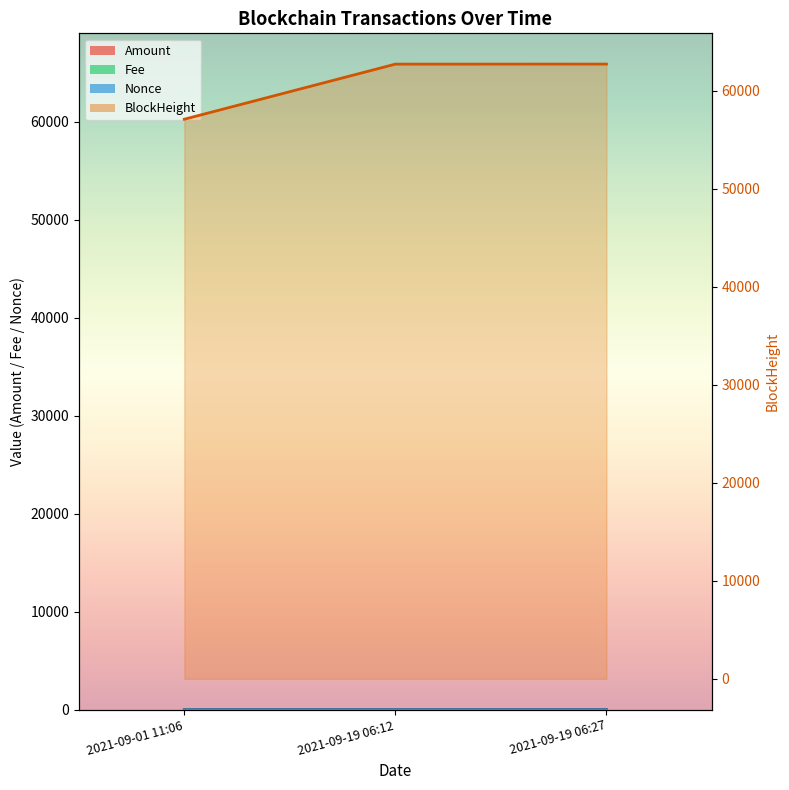

Between 2021-09-19 06:12 and 2021-09-19 06:27, which is larger?

2021-09-19 06:27